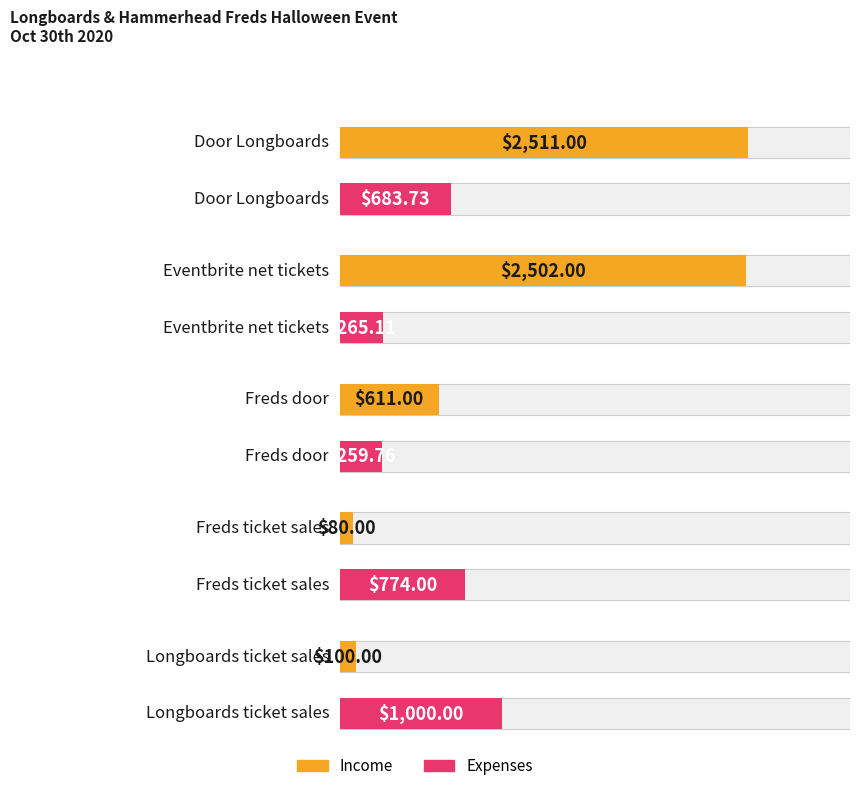

Which category has the lowest value in the Income series?

Freds ticket sales